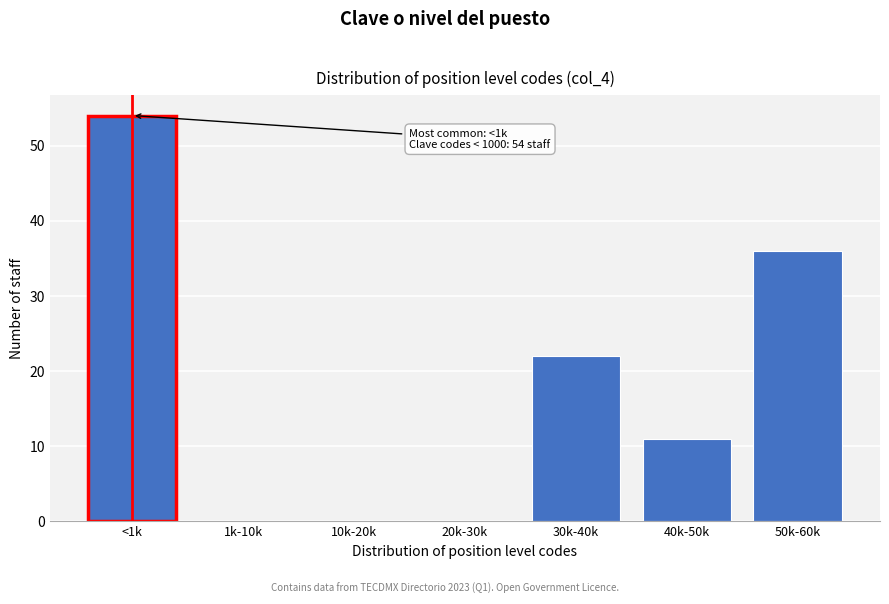

Reading left to right, transcribe all the data shown in this chart.

<1k=54	1k-10k=0	10k-20k=0	20k-30k=0	30k-40k=22	40k-50k=11	50k-60k=36